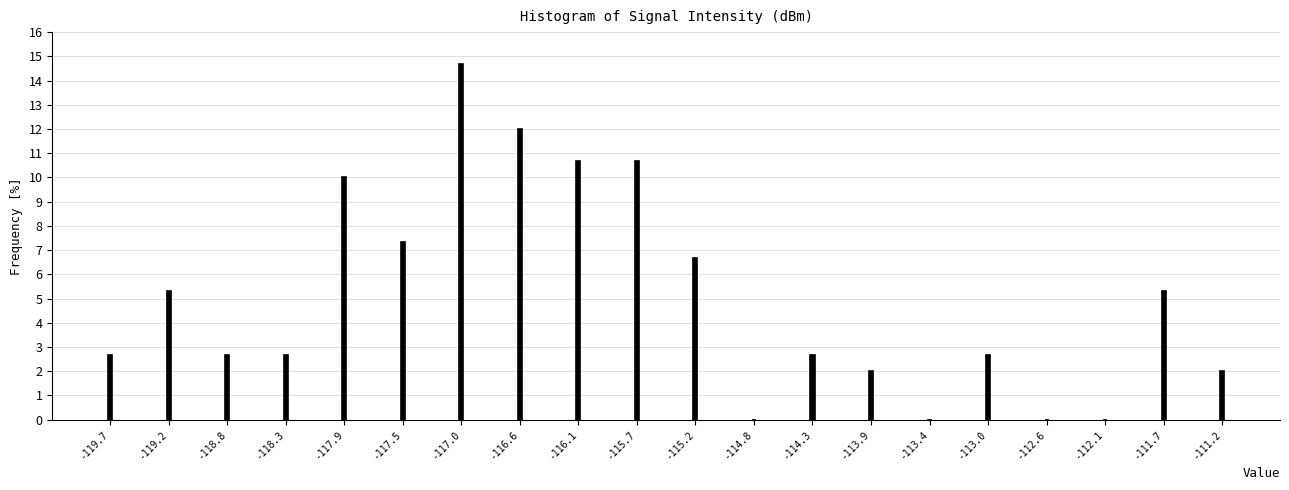

Reading right to left, extract all data points from this chart.

-111.2=2.0	-111.7=5.3	-112.1=0.0	-112.6=0.0	-113.0=2.7	-113.4=0.0	-113.9=2.0	-114.3=2.7	-114.8=0.0	-115.2=6.7	-115.7=10.7	-116.1=10.7	-116.6=12.0	-117.0=14.7	-117.5=7.3	-117.9=10.0	-118.3=2.7	-118.8=2.7	-119.2=5.3	-119.7=2.7